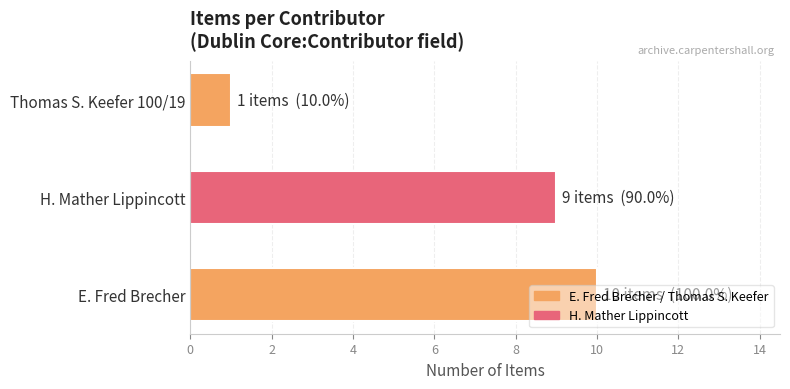

What is the change in value from E. Fred Brecher to Thomas S. Keefer 100/19?

-9